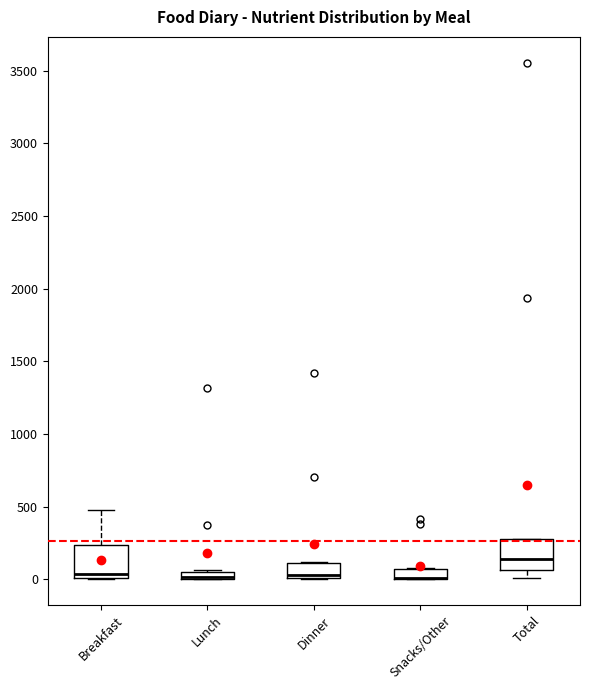

Where is the lower edge of the box for Dinner on the y-axis? The values are not printed on the chart, so give them approximately, as read against the axis.

0